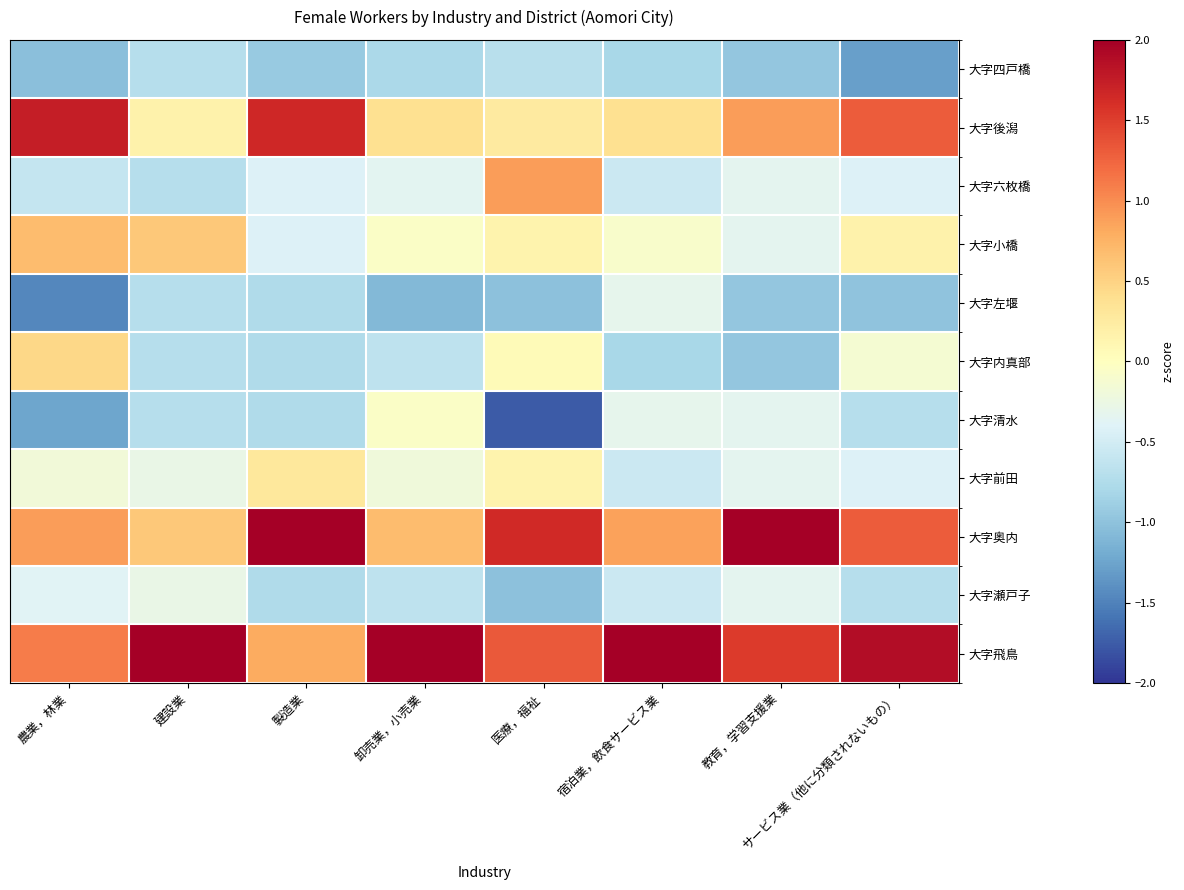

Which series has the largest total across all categories?

大字飛鳥